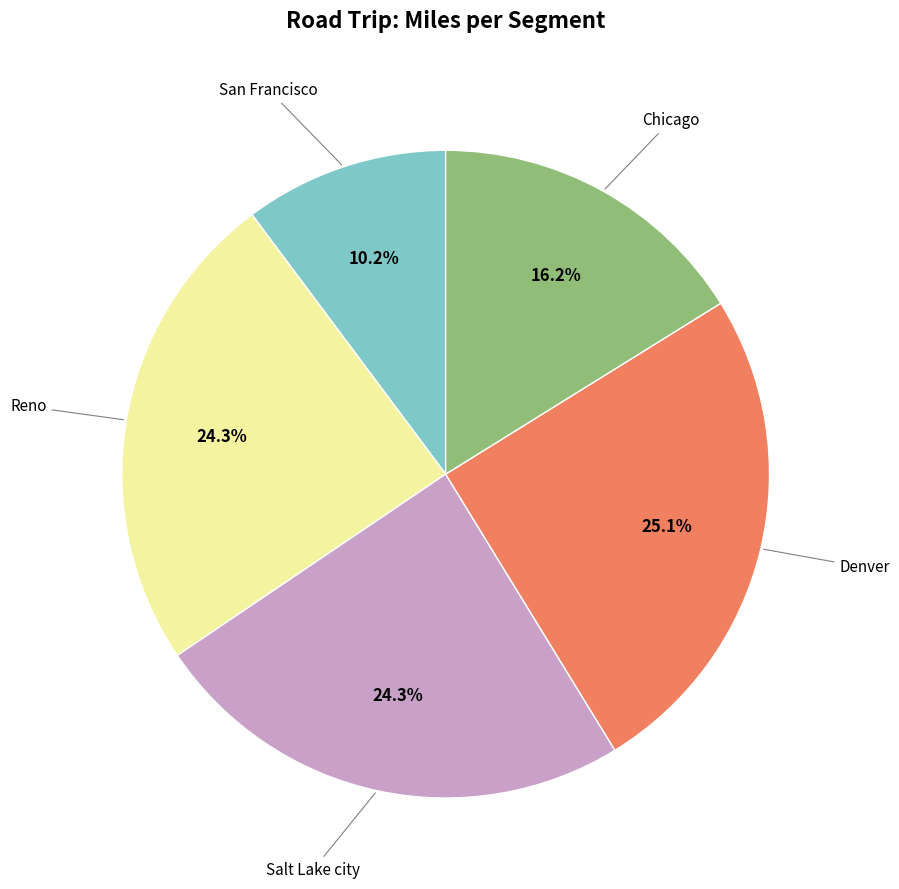

Does any single category account for the majority?

No